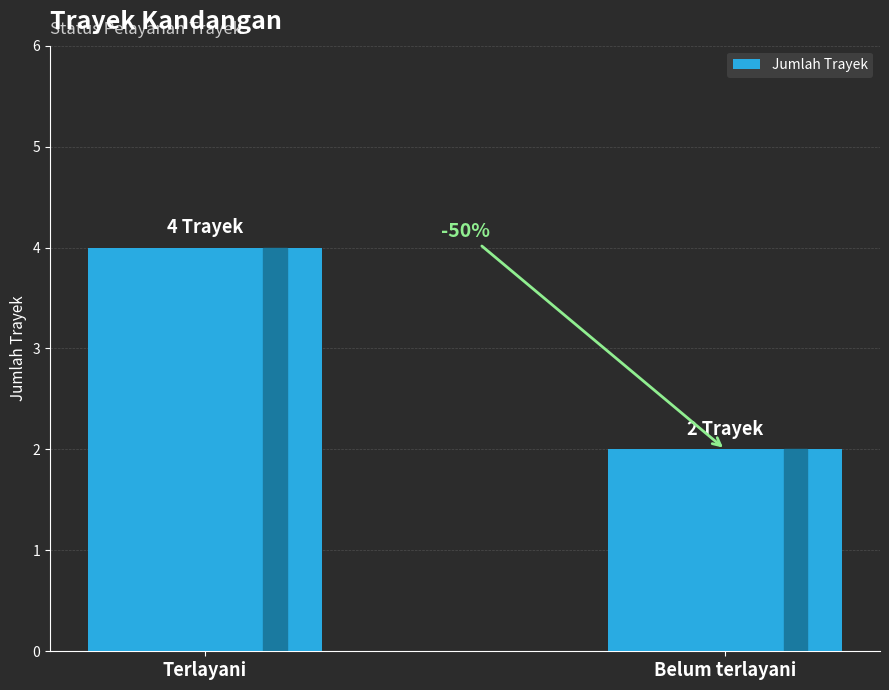

How many values are between 2 and 4?

2